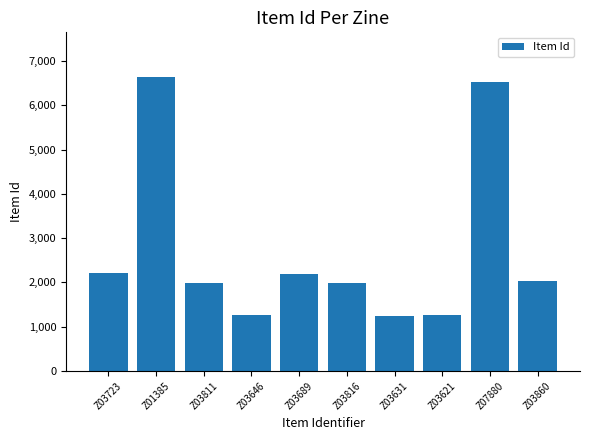

Approximately how many times larger is the value at Z03860 compared to Z07880?

0.3